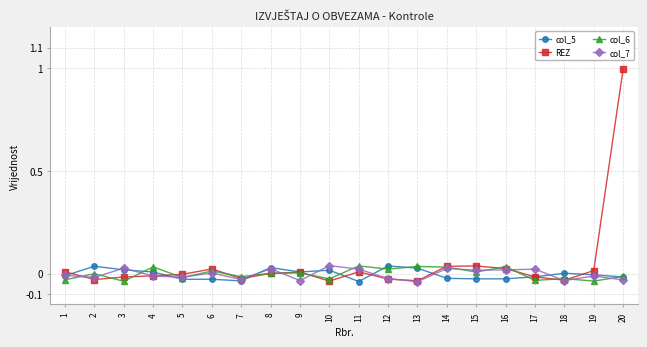

At which label does col_7 first exceed 0?

3